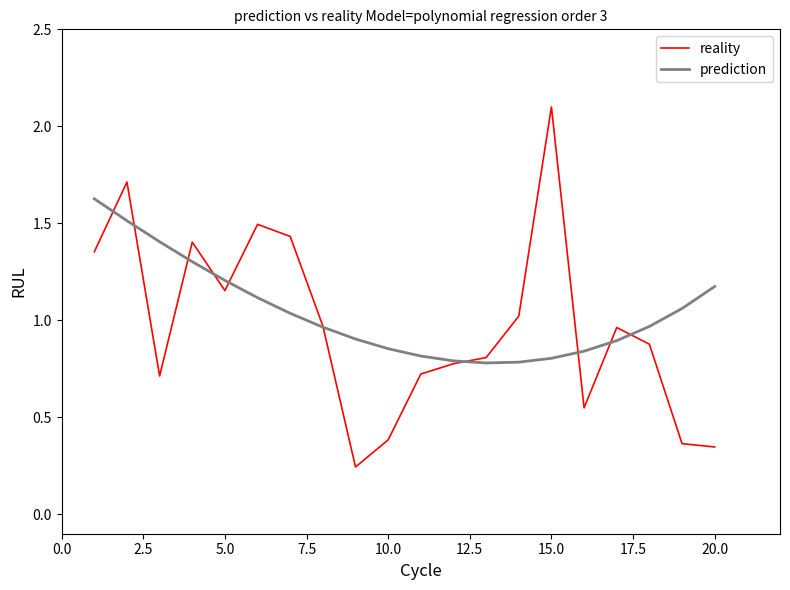

At how many categories does at least one series exceed 1?

11